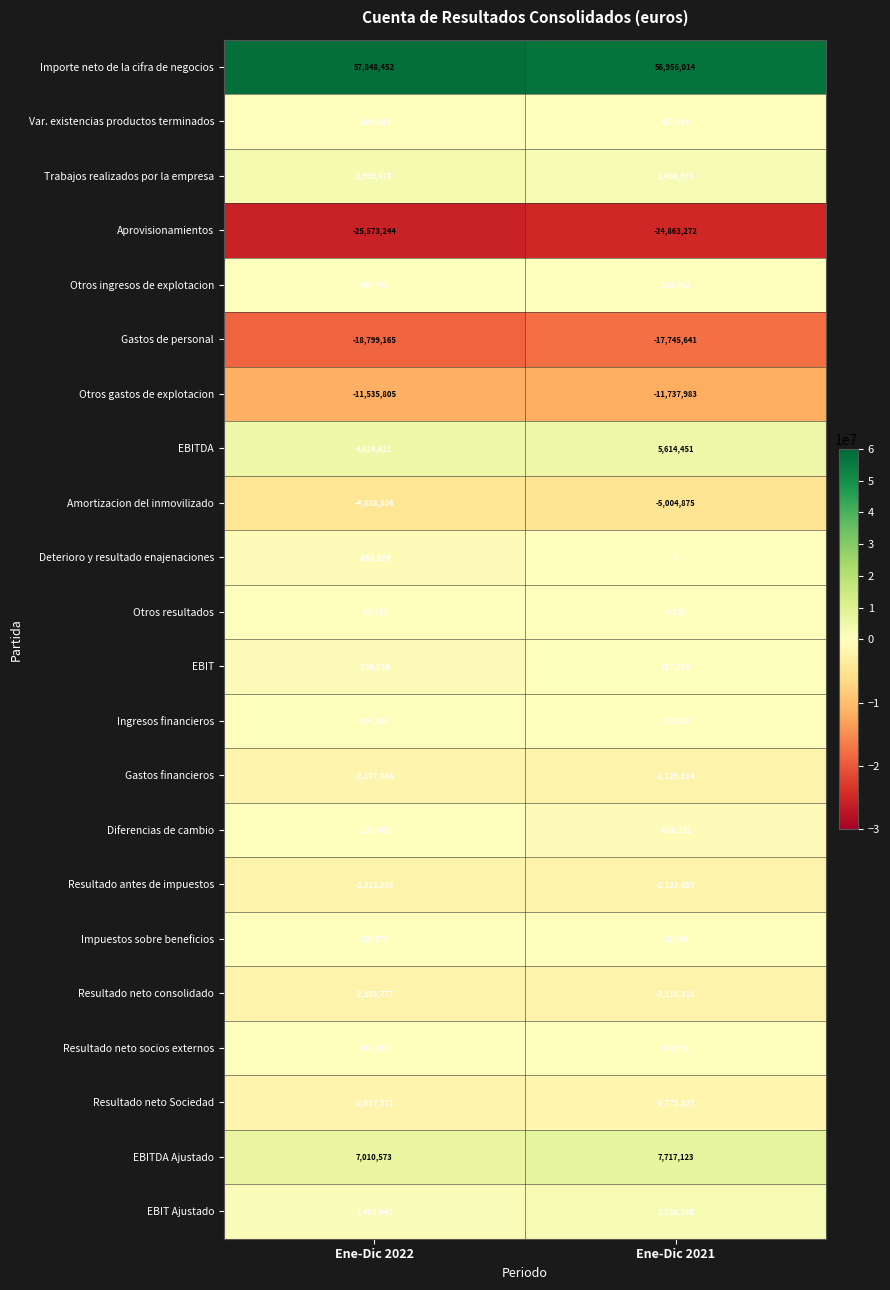

Which series changed the most between Ene-Dic 2022 and Ene-Dic 2021?

EBIT